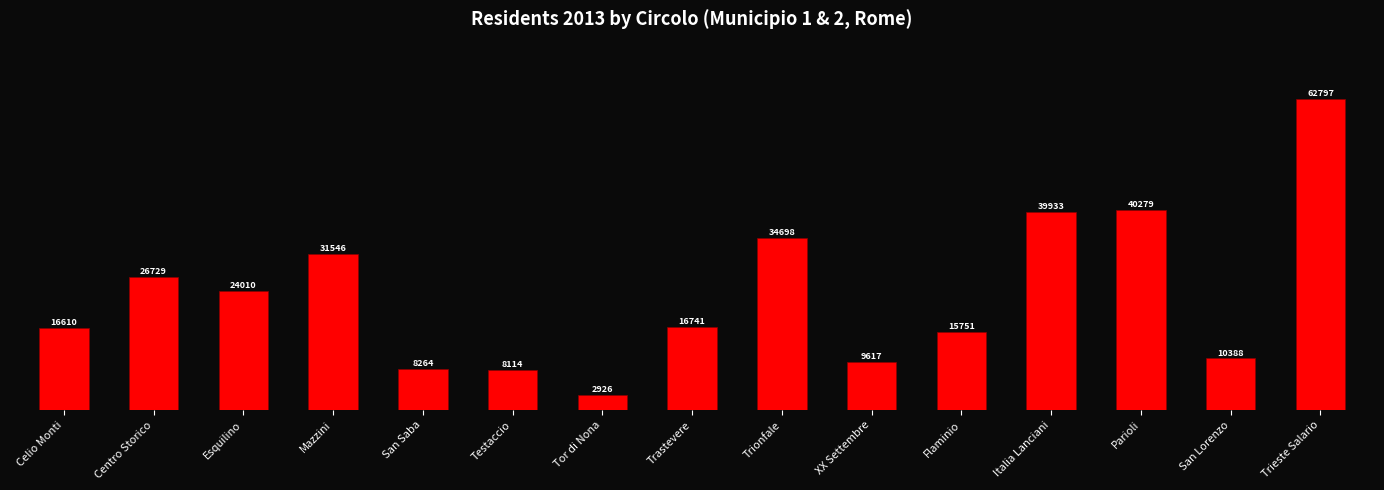

Which has a higher value, Centro Storico or XX Settembre?

Centro Storico